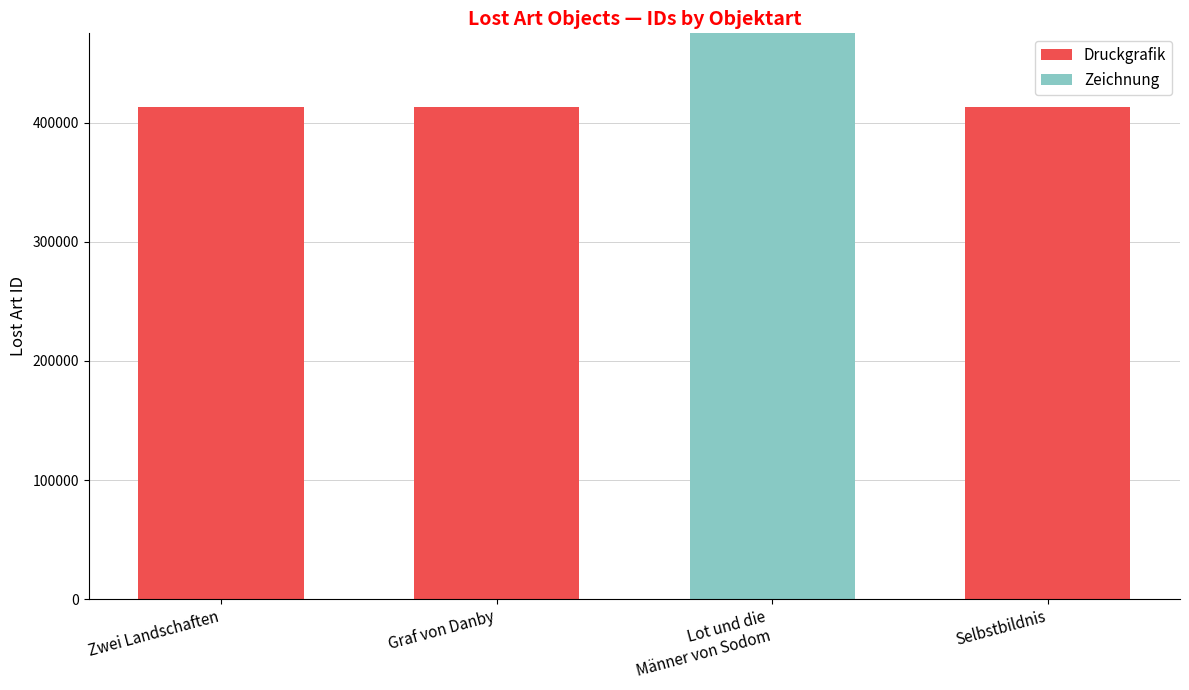

What position from the right is Lot und die
Männer von Sodom?

2